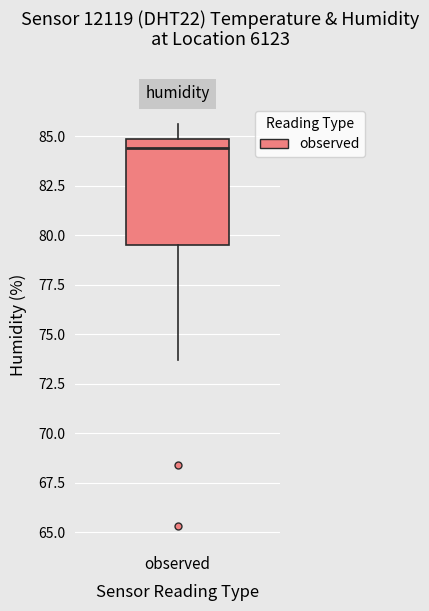

Read this box plot against the y-axis: the position of the median line, the range covered by the box, and the ends of both whiskers. The values are not printed on the chart, so give them approximately, as read against the axis.

median 84.5, box 79.5 to 85.0, whiskers 73.5 to 85.5